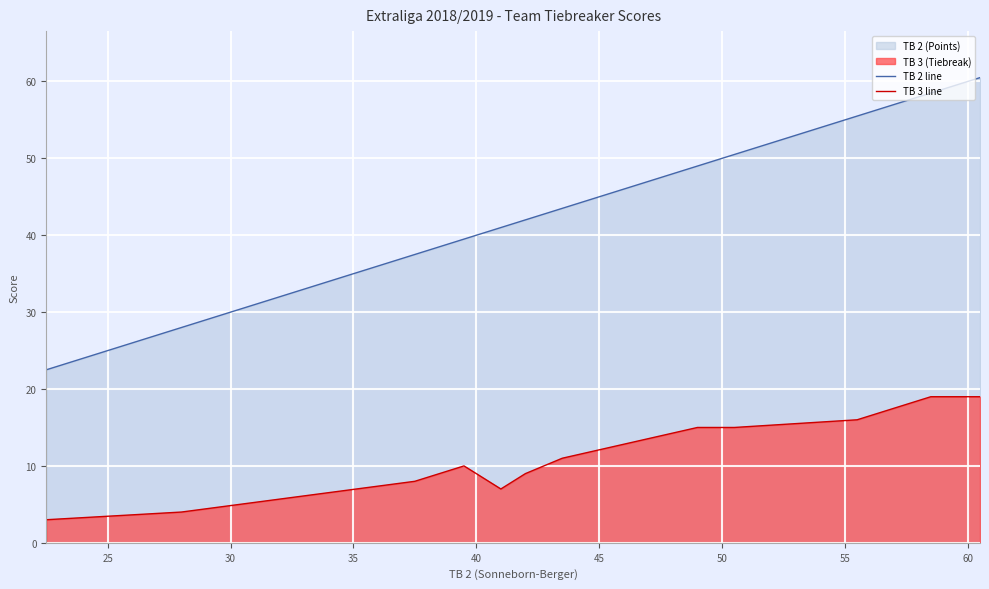

Which series has the largest range (max minus min)?

TB 2 line